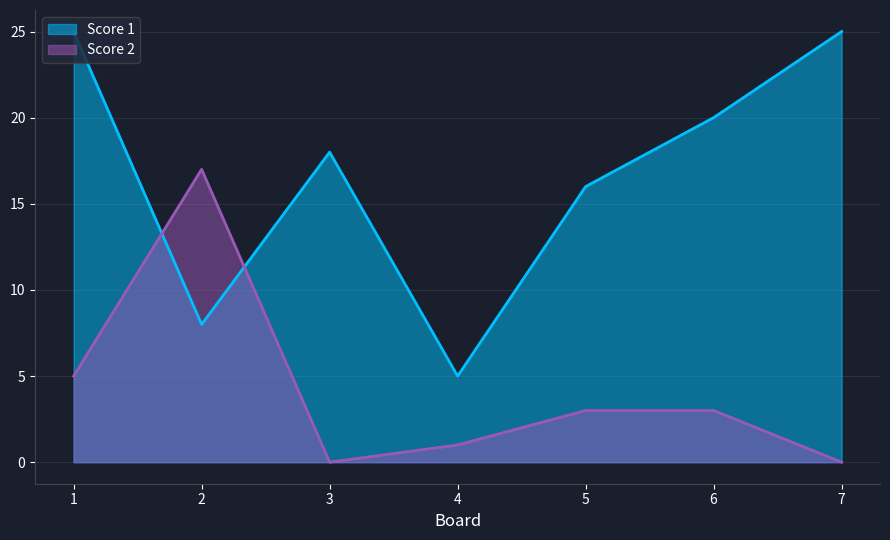

True or false: Score 1 and Score 2 cross at least once.

True